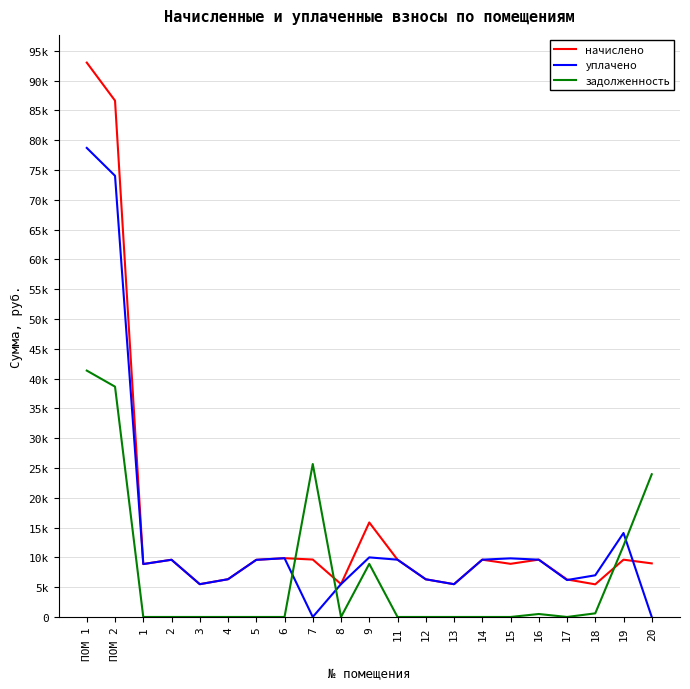

Rank the series by their average value, from highest to lowest.

начислено, уплачено, задолженность